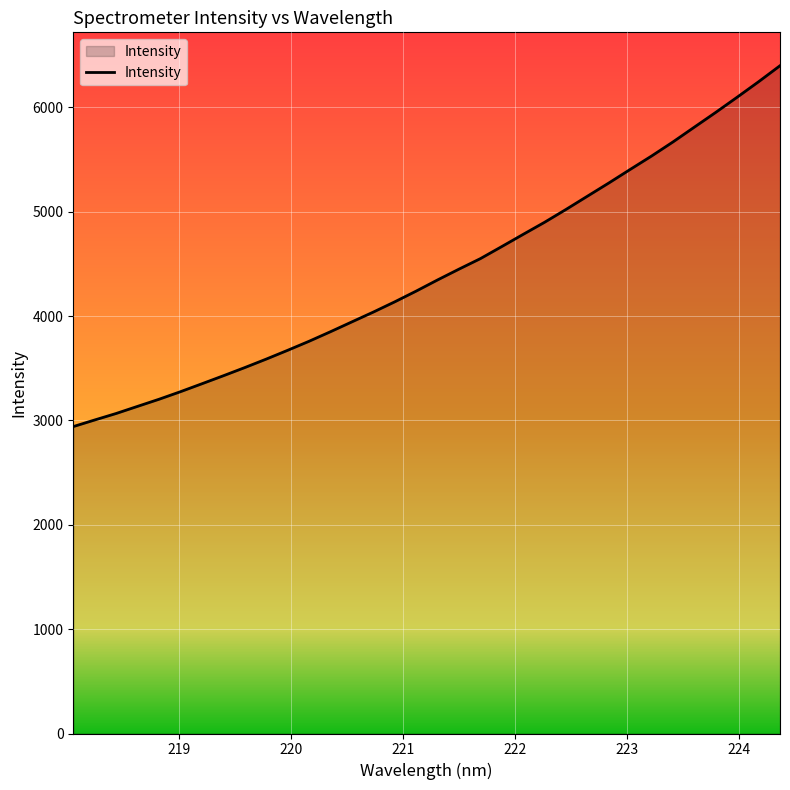

What is the maximum value shown in the chart?

6400.4